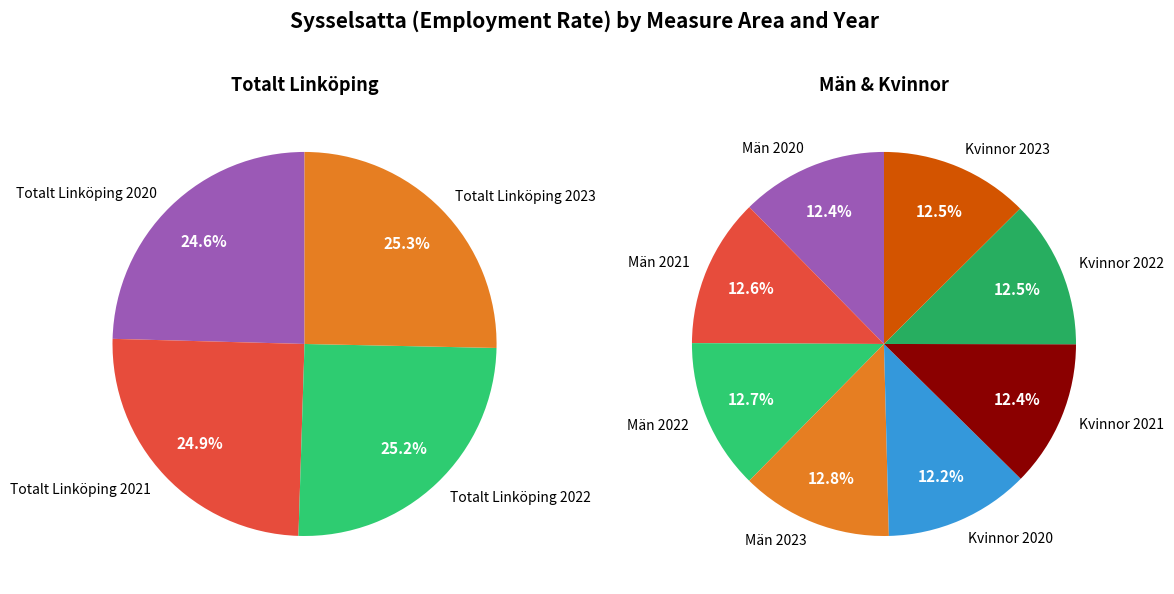

How many segments does this pie chart have?

12